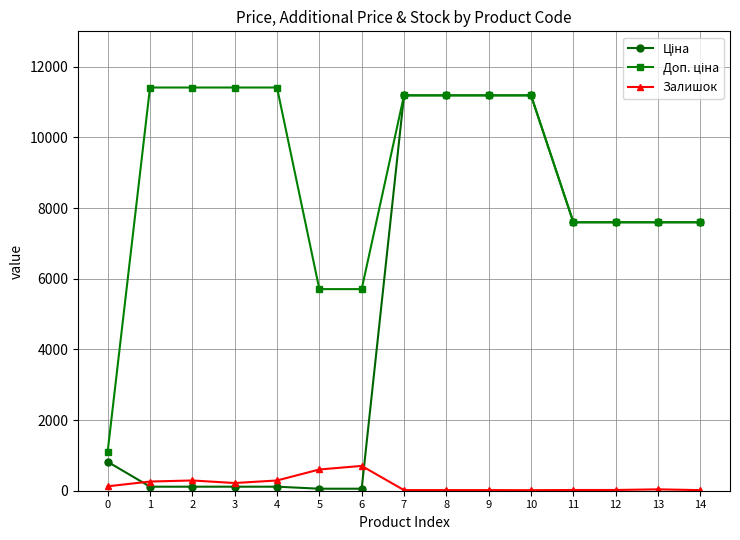

Count the number of data series in this chart.

3